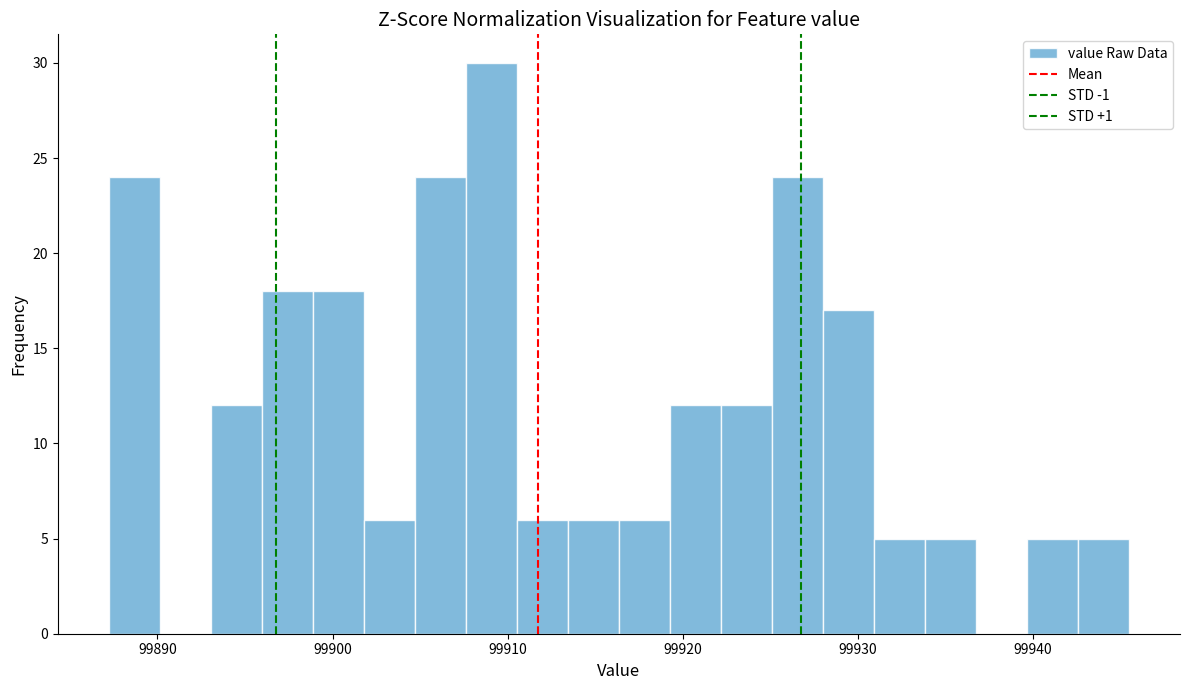

Around what value on the x-axis is the tallest bar? Give the approximate position of its centre, as read against the axis.

99909